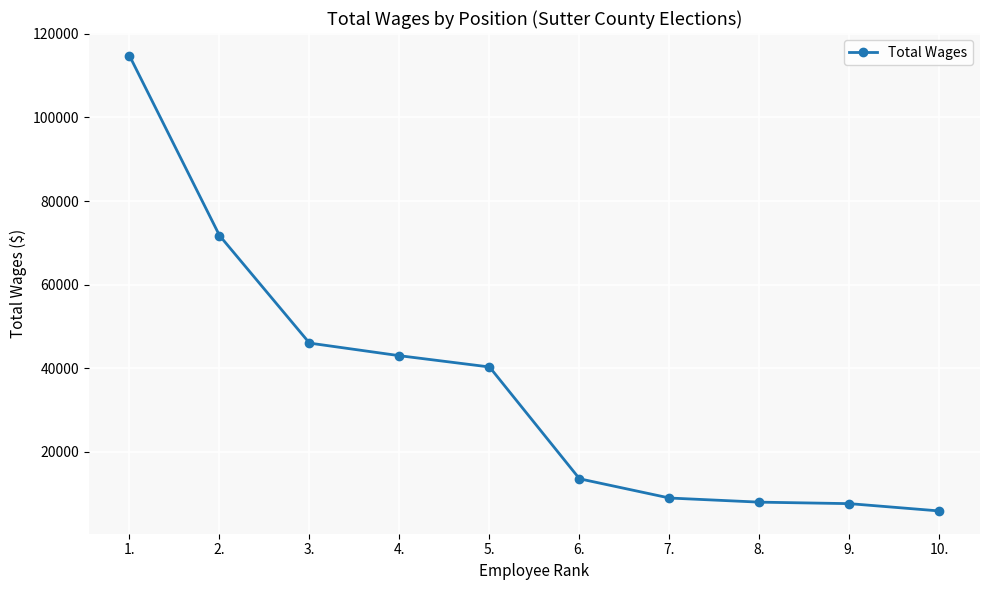

What is the sum of all values?

359724